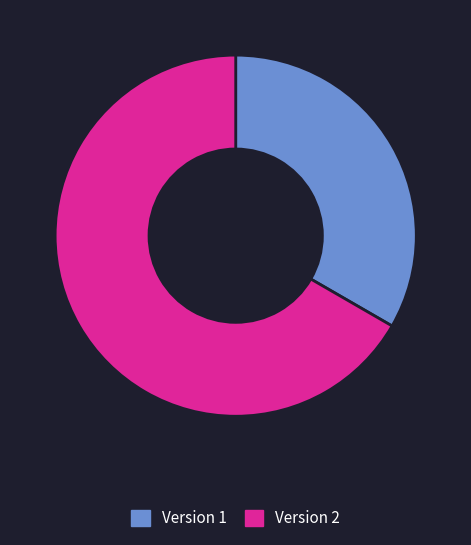

Rank the categories by value from highest to lowest.

Version 2, Version 1